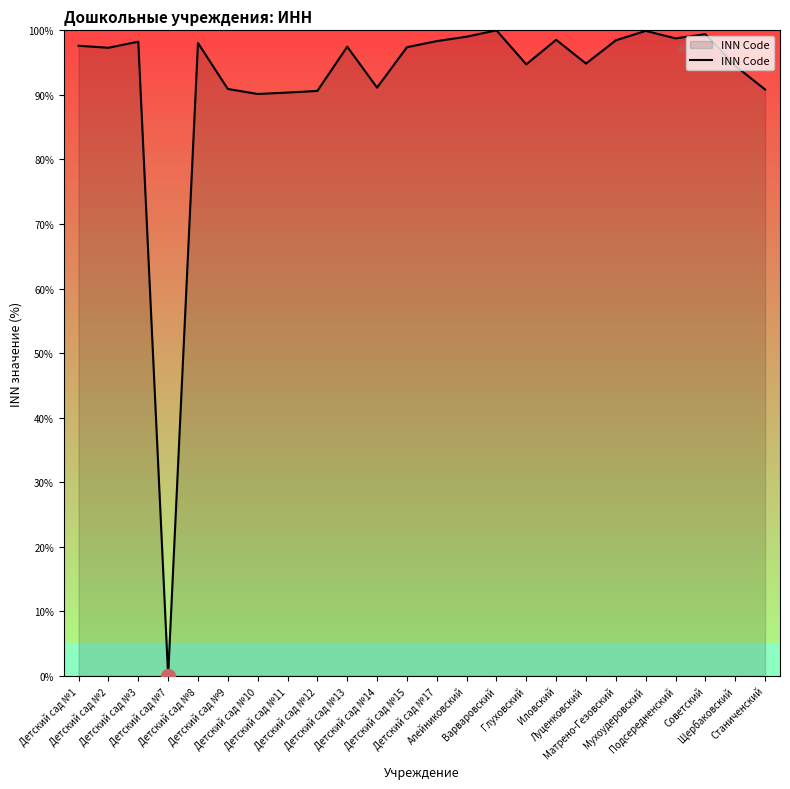

What is the maximum value shown in the chart?

100.0